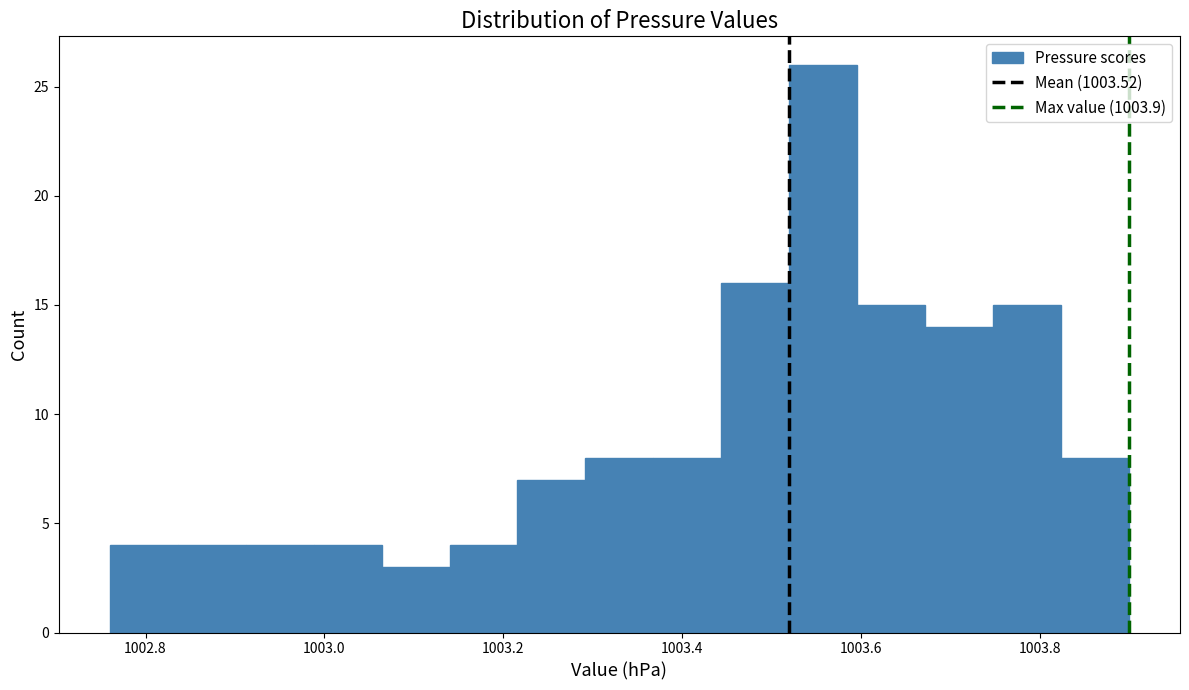

Around what value on the x-axis is the tallest bar? Give the approximate position of its centre, as read against the axis.

1003.56